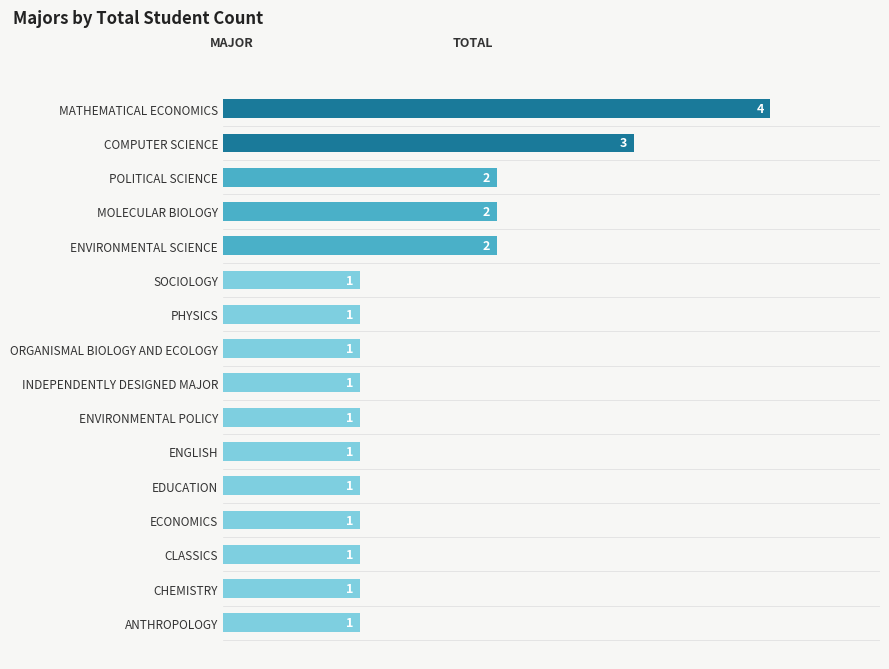

What is the ratio of the value at COMPUTER SCIENCE to the value at ENGLISH?

3.0